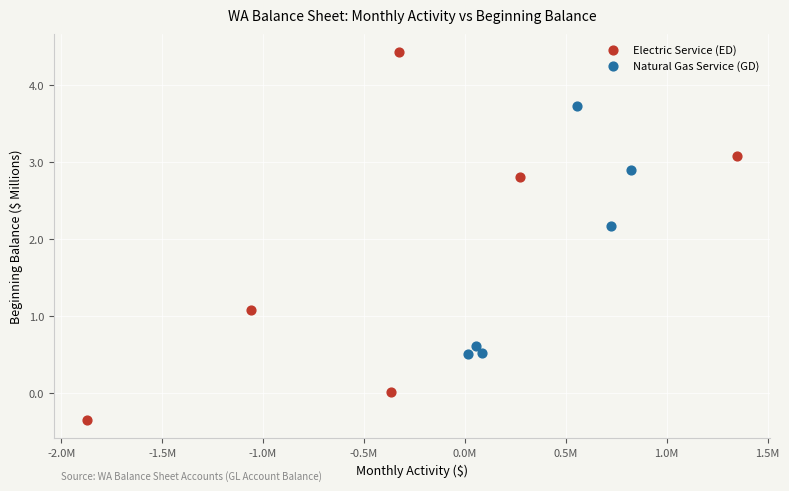

Which series reaches the maximum Y coordinate?

Electric Service (ED)